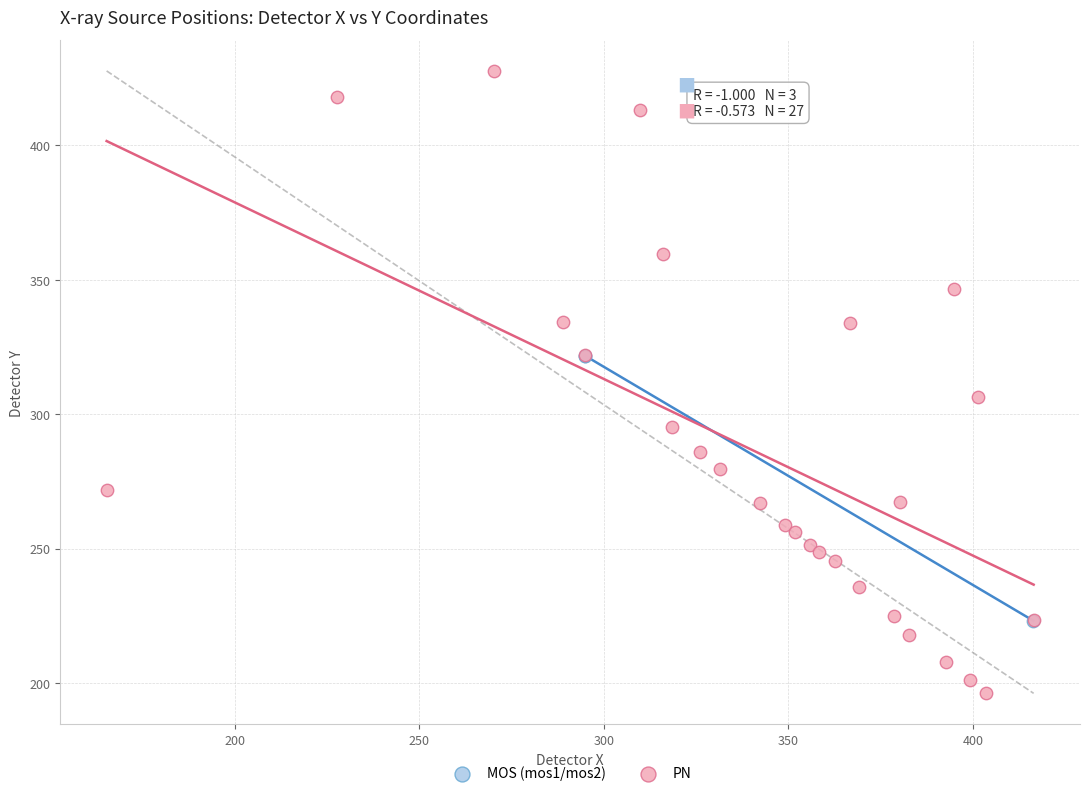

Which series contains the highest Y value?

PN